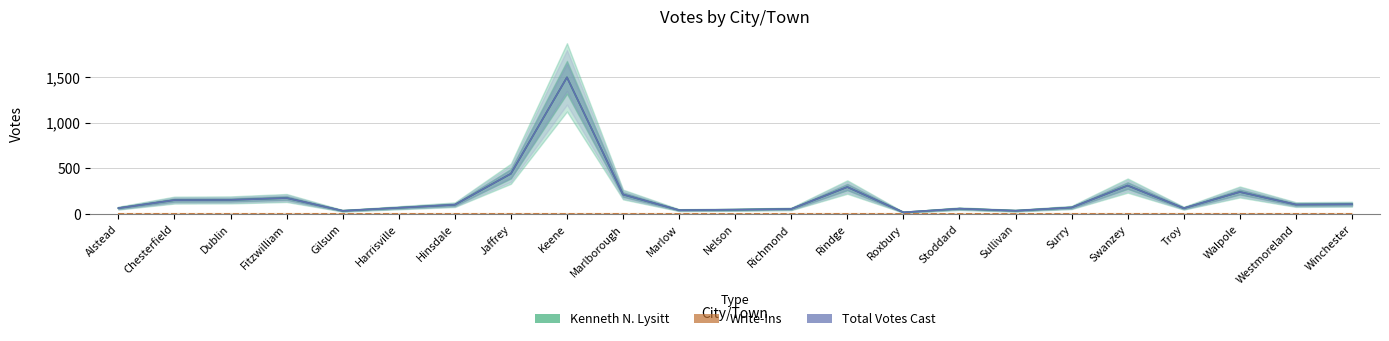

Count the number of data series in this chart.

3